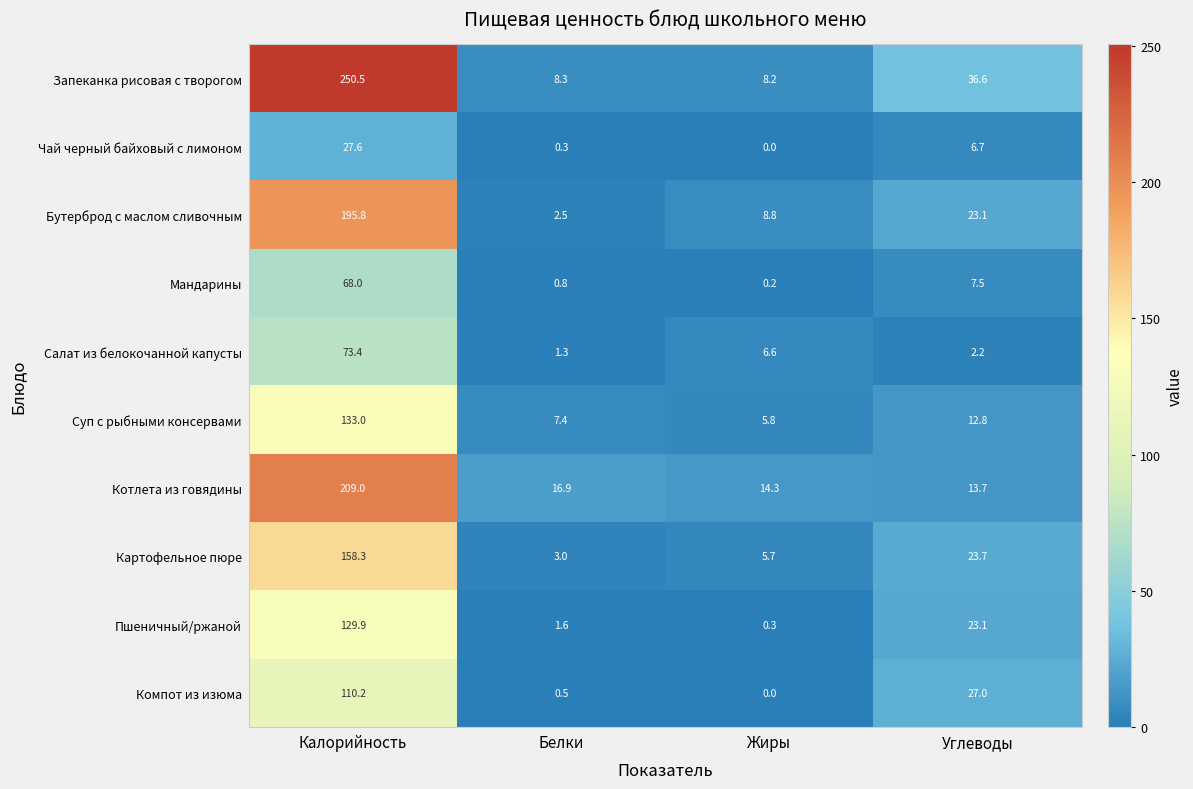

What is the sum of the Салат из белокочанной капусты values at Белки and Углеводы?

3.5